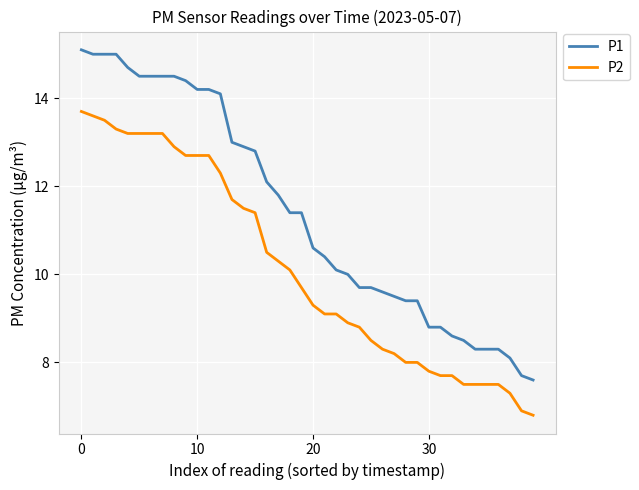

At how many categories does at least one series exceed 14?

13